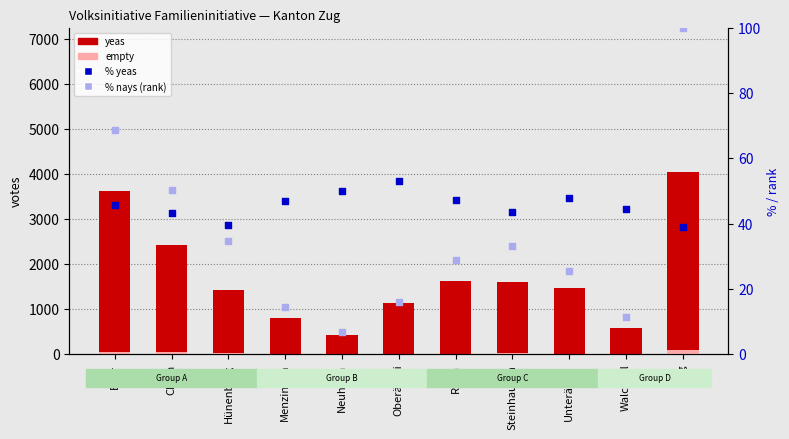

What are all the series names shown in the legend?

yeas, empty, % yeas, % nays (rank)